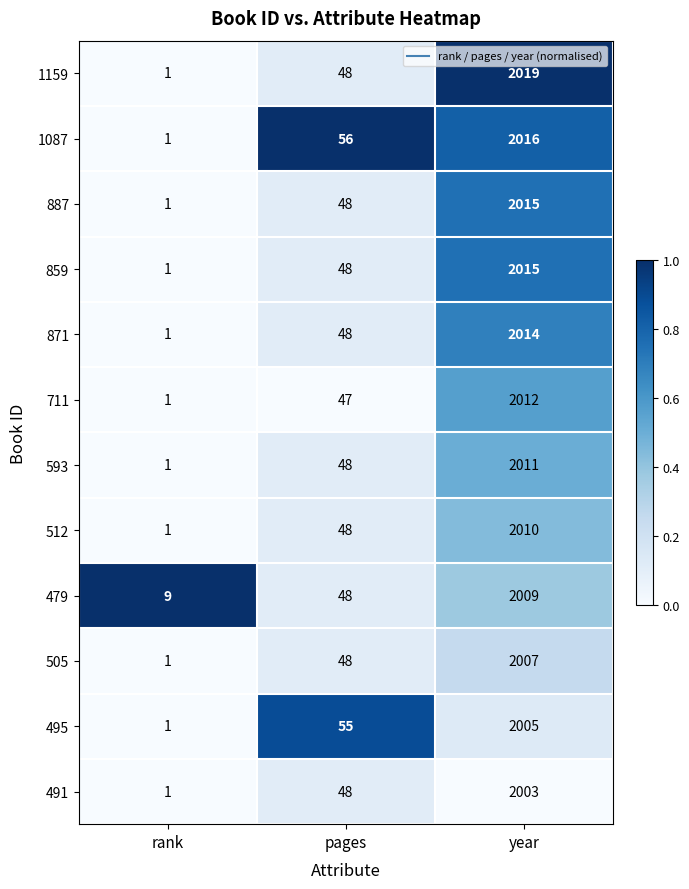

What is the maximum value for 505?

2007